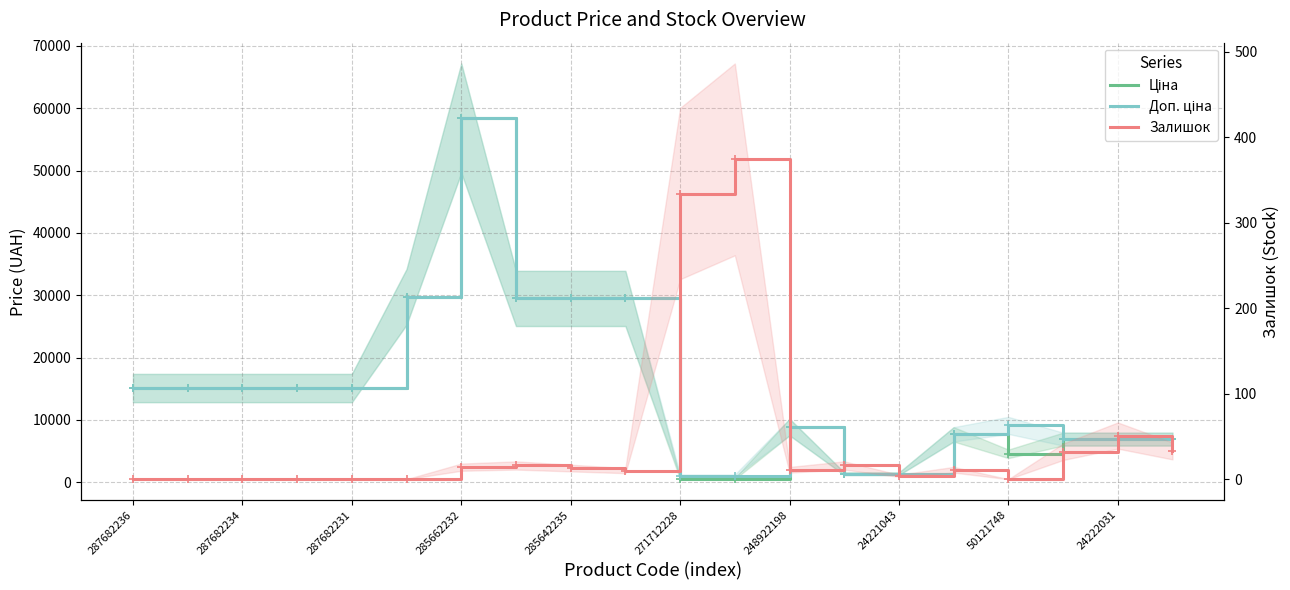

In Залишок, how many points are lower than both neighbors (excluding endpoints)?

4